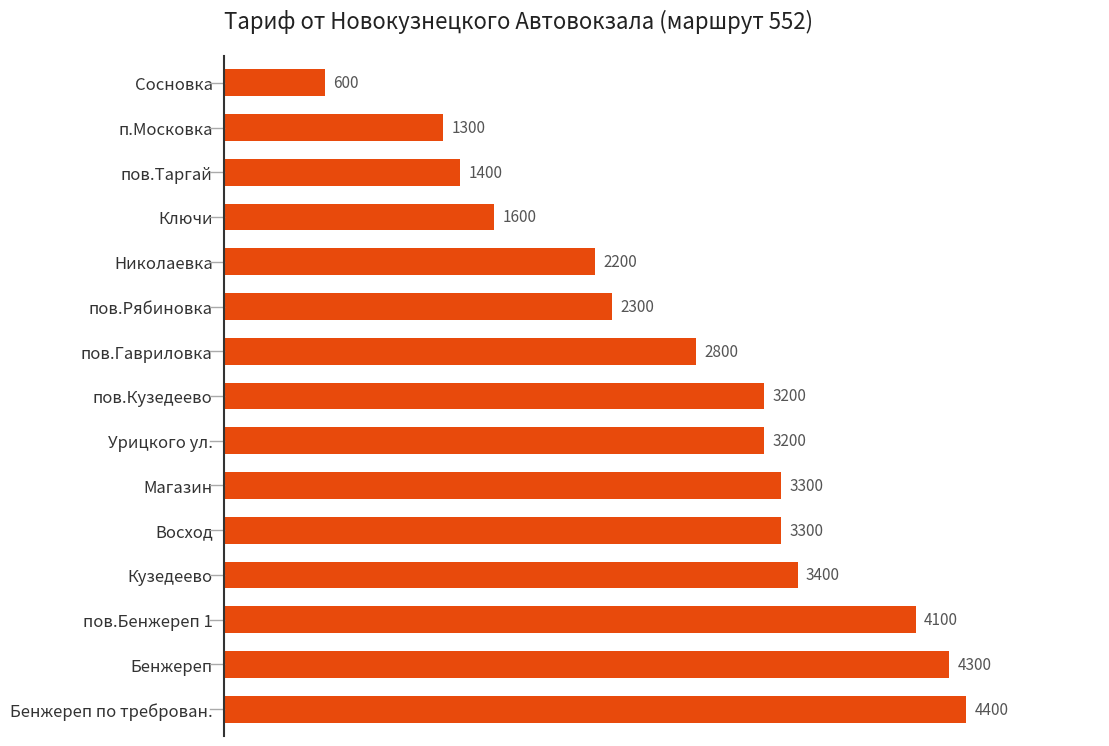

Approximately how many times larger is the value at Бенжереп compared to пов.Гавриловка?

1.5